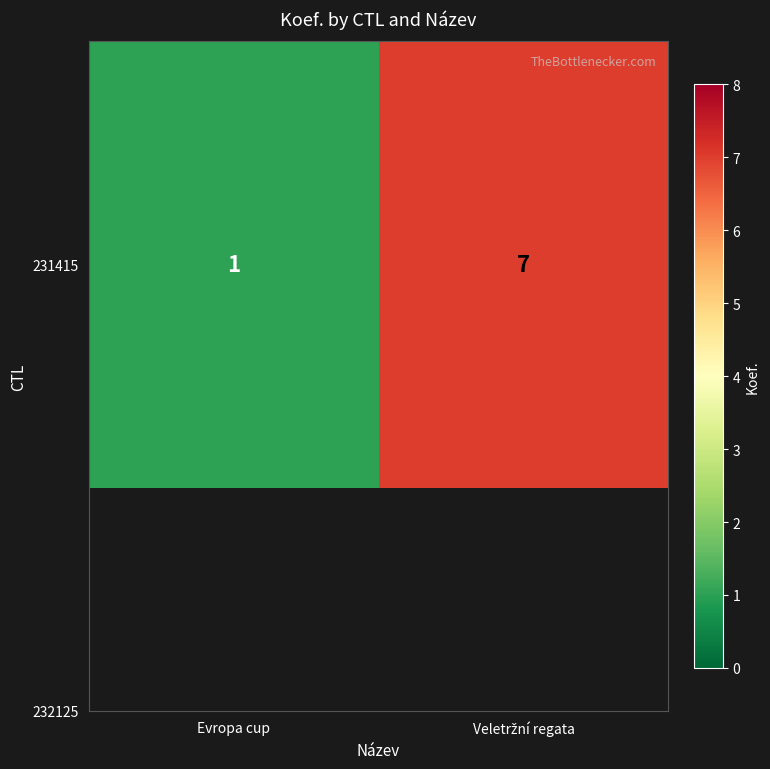

Which label corresponds to the largest value in the chart?

Veletržní regata